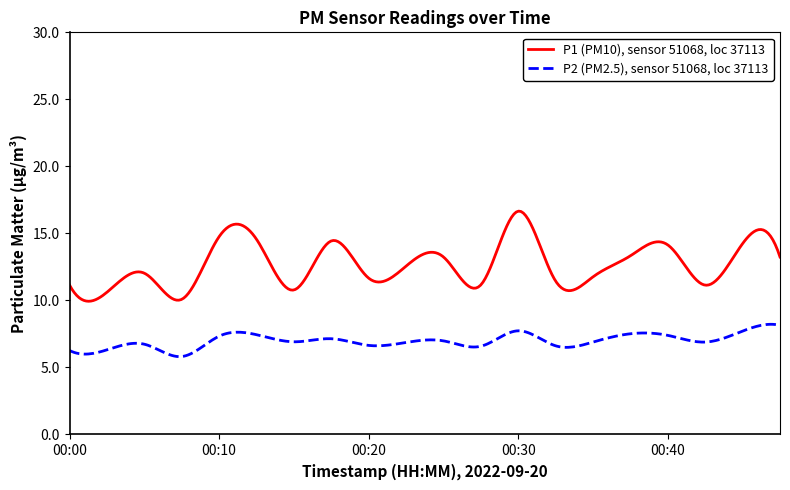

What is the difference between the maximum and minimum values in the P2 (PM2.5), sensor 51068, loc 37113 series?

2.4